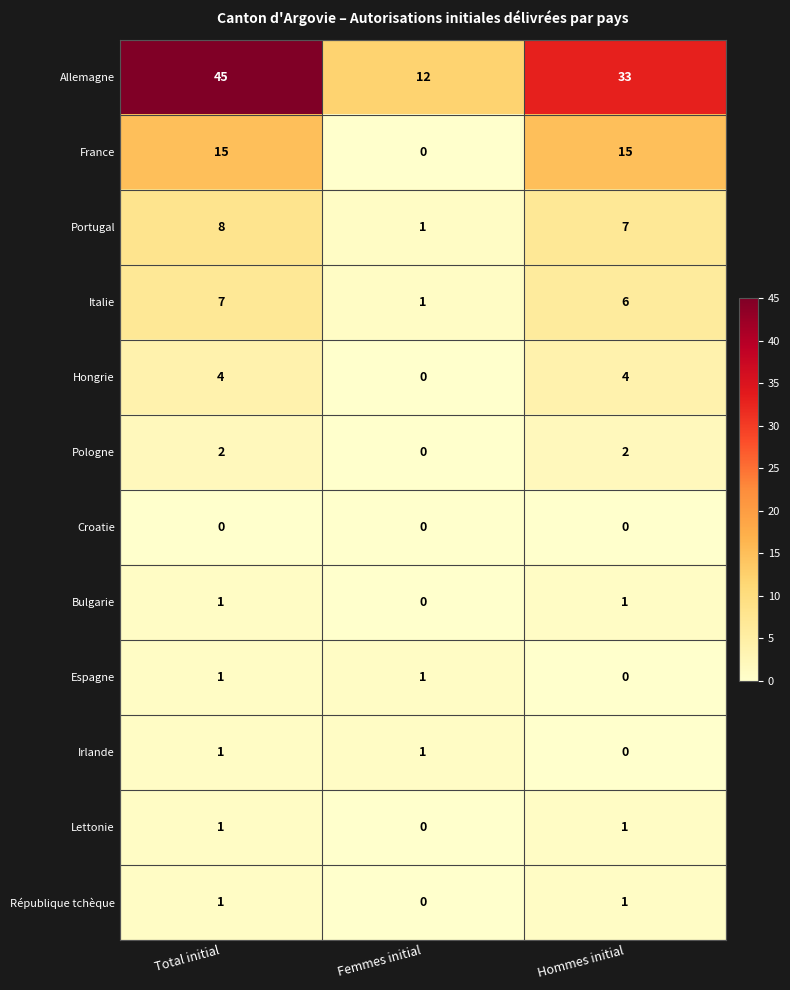

Which label corresponds to the largest value in the chart?

Total initial